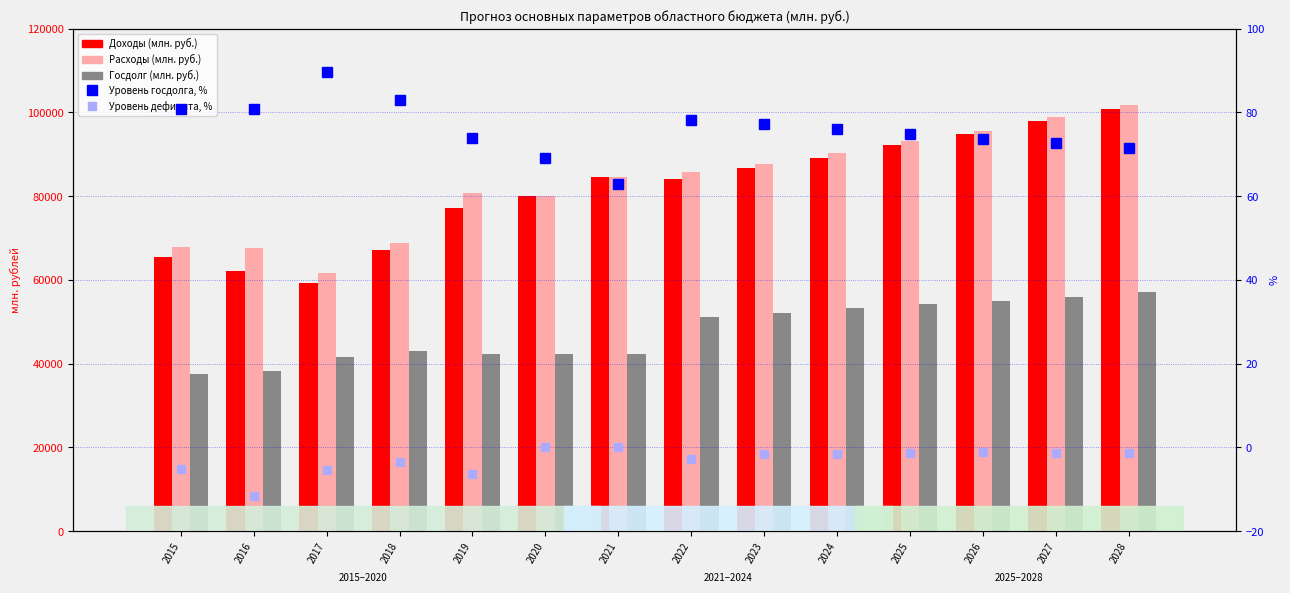

Count the number of data series in this chart.

5